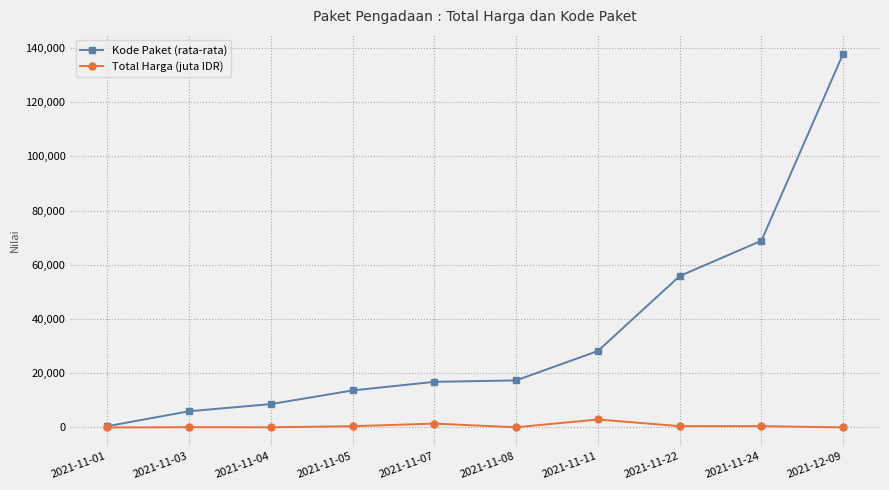

The value of Total Harga (juta IDR) at 2021-11-04 is 67.0. True or false?

True